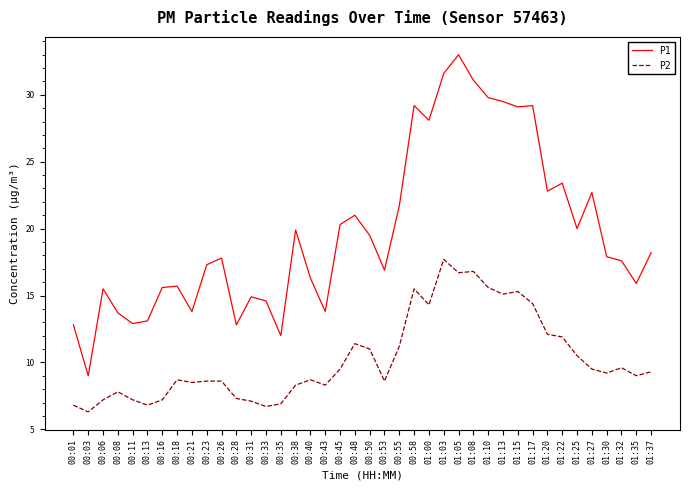

Which series has the widest spread of values?

P1